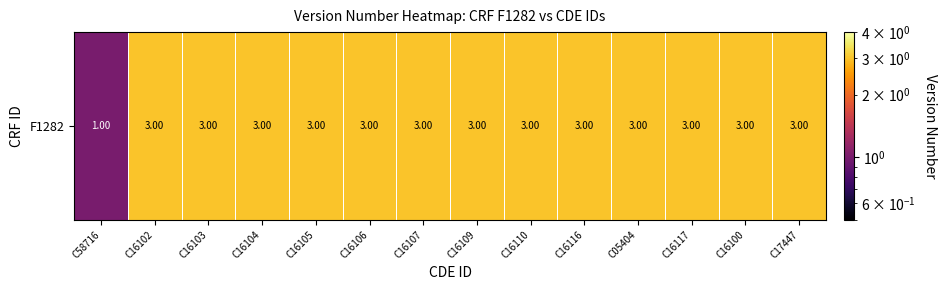

List the labels in order of value, largest first.

C16102, C16103, C16104, C16105, C16106, C16107, C16109, C16110, C16116, C05404, C16117, C16100, C17447, C58716